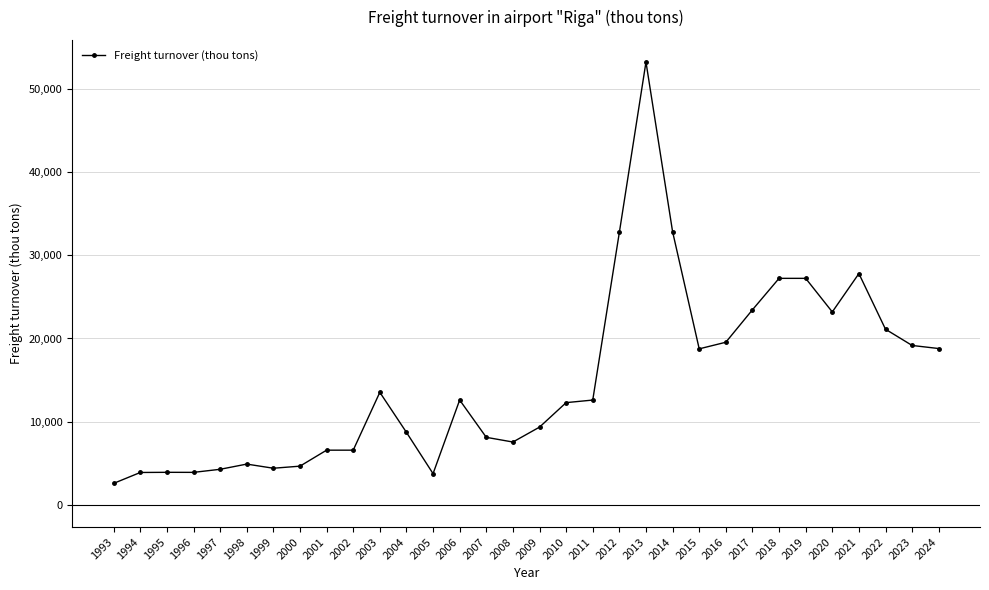

At which category does the chart reach its peak across all series?

2013